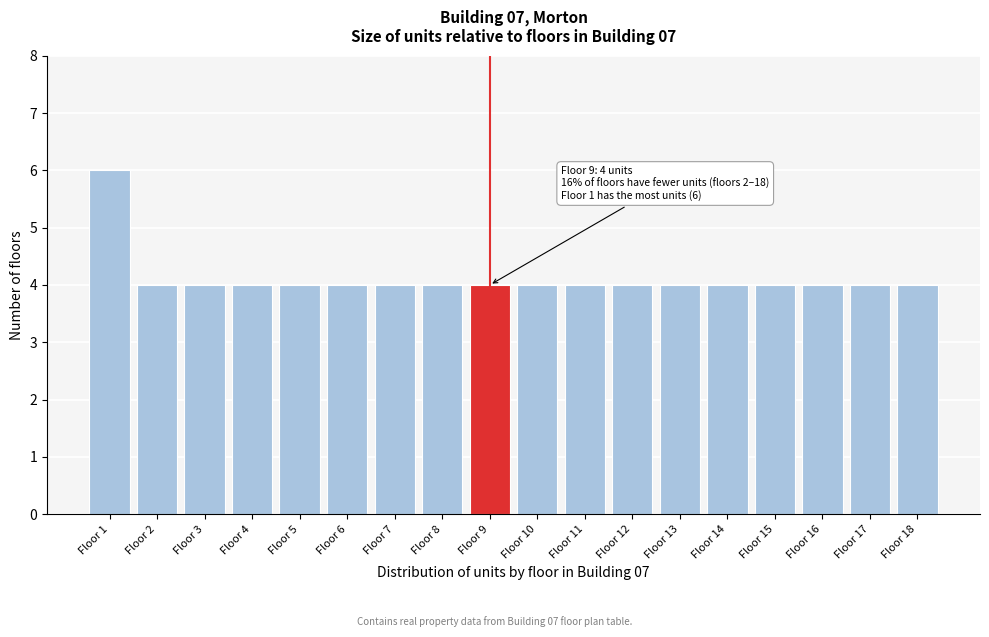

Reading right to left, transcribe all the data shown in this chart.

4	4	4	4	4	4	4	4	4	4	4	4	4	4	4	4	4	6